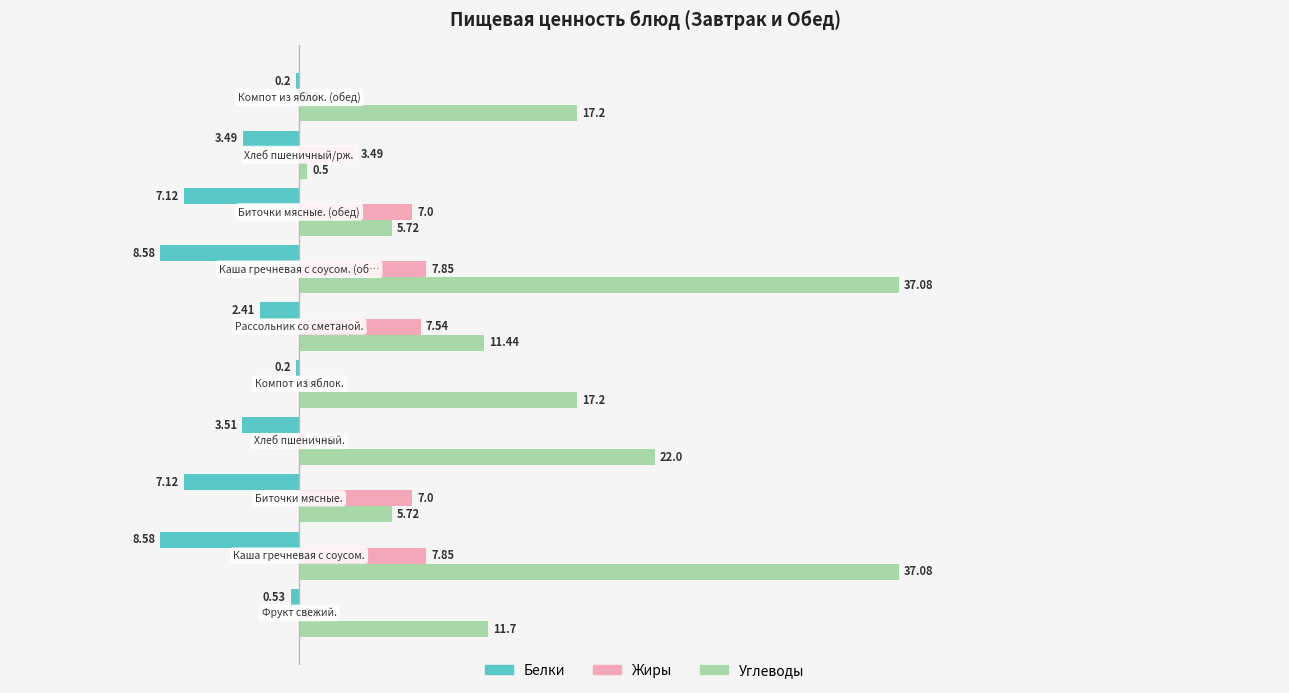

Which series has the largest total across all categories?

Углеводы